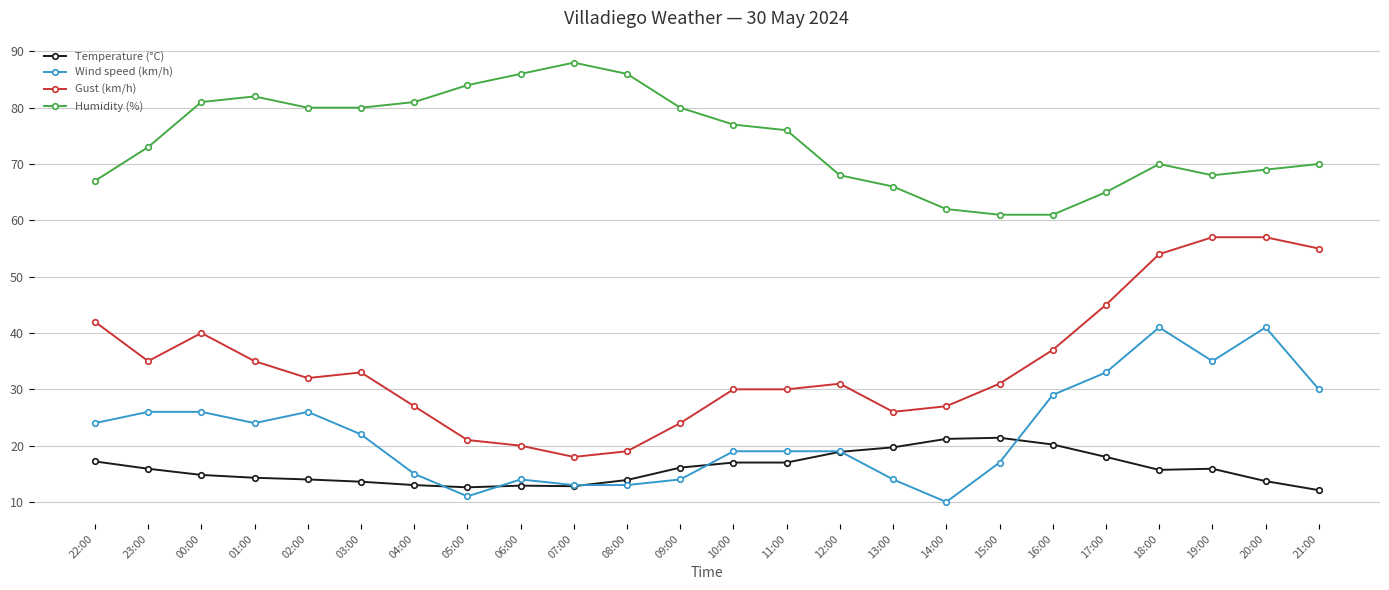

At which category does Gust (km/h) reach its first local valley?

23:00